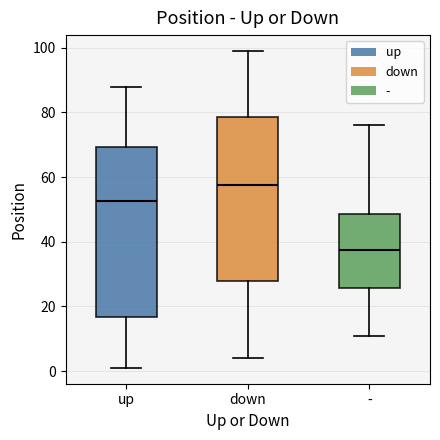

Where does the upper whisker of the box for up end on the y-axis? The values are not printed on the chart, so give them approximately, as read against the axis.

88